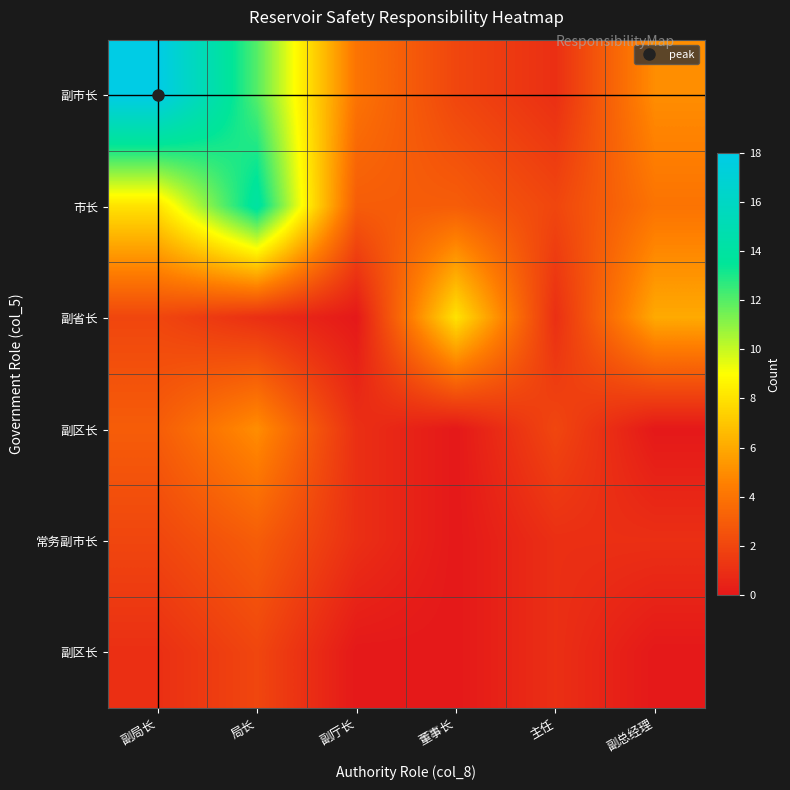

How many categories are shown in the chart?

6